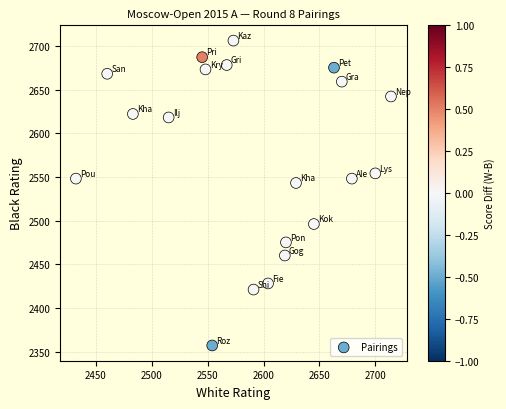

What is the range of X values (max minus min)?

282